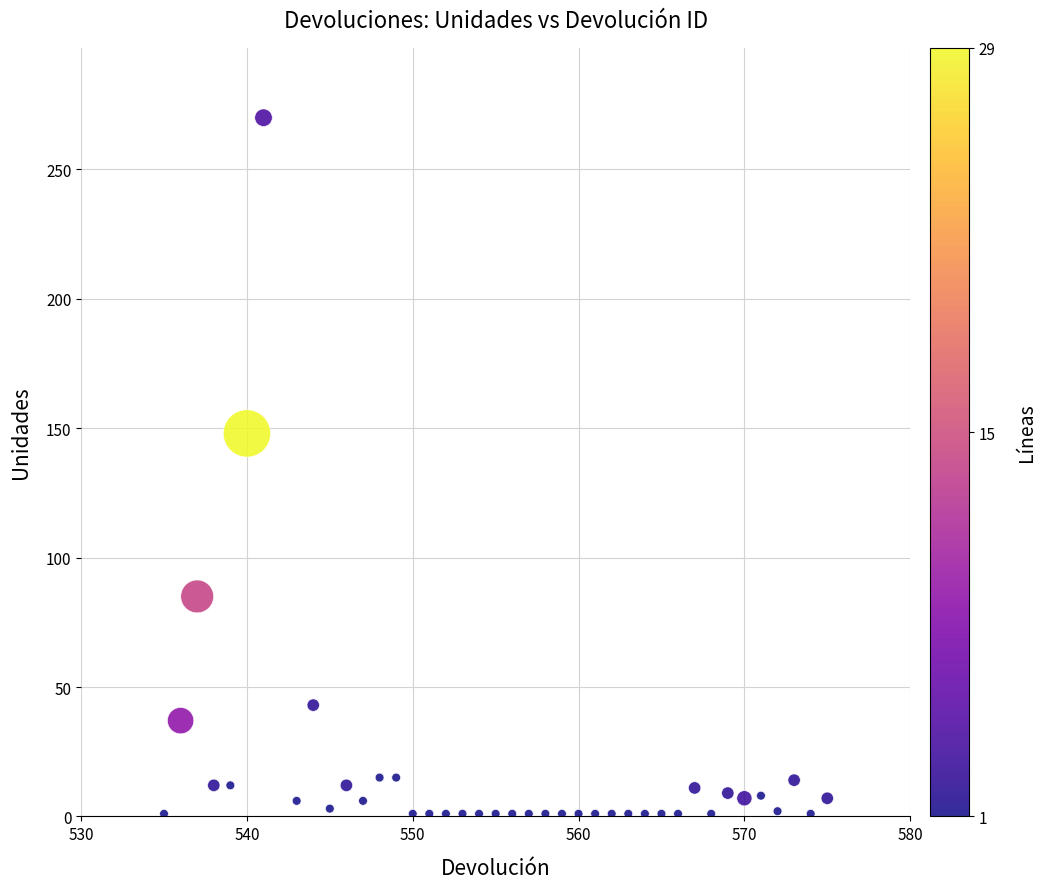

What is the range of Y values (max minus min)?

269